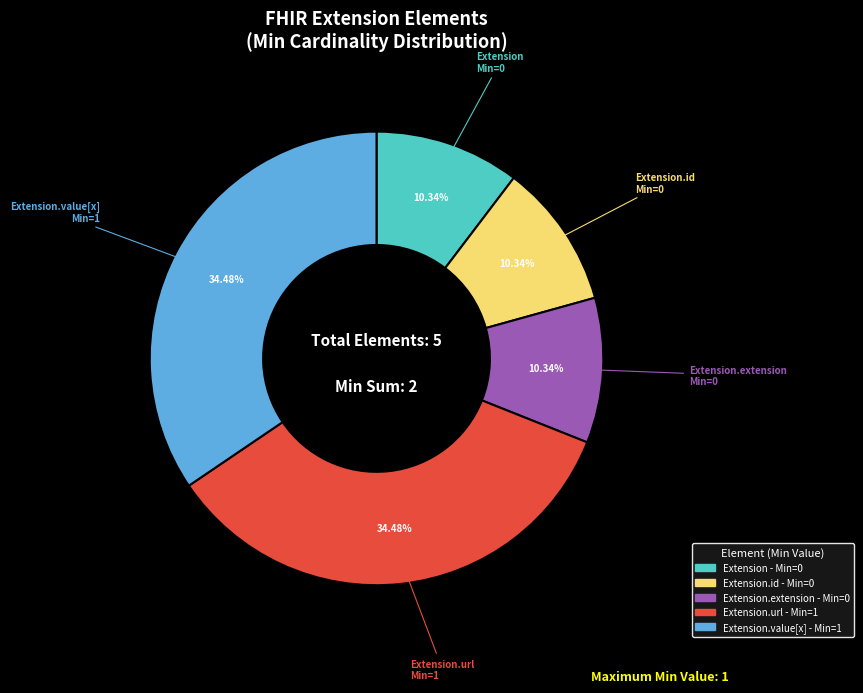

Is there any slice that represents more than half of the pie?

No